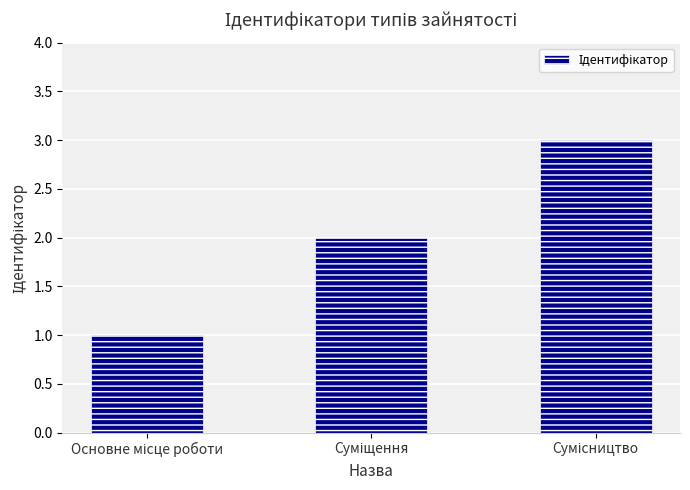

What is the average value?

2